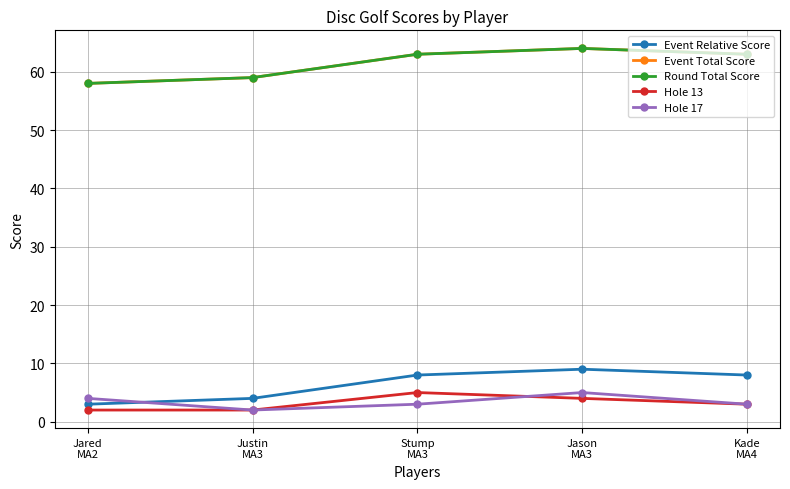

Is this an area chart (filled region under the line)?

No